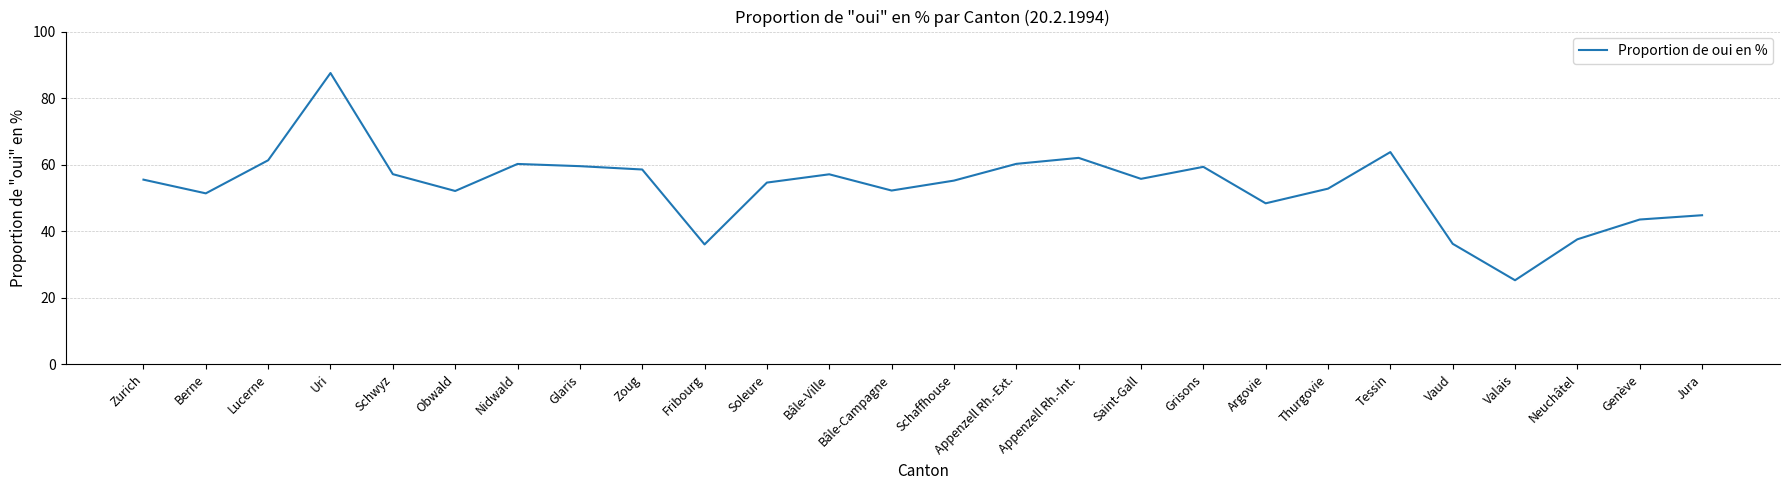

Which category has the lowest value across all series?

Valais